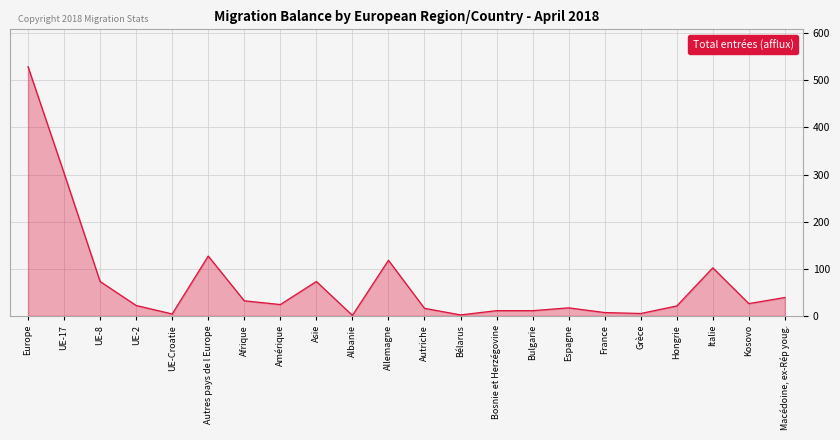

What is the ratio of the value at Amérique to the value at UE-2?

1.1